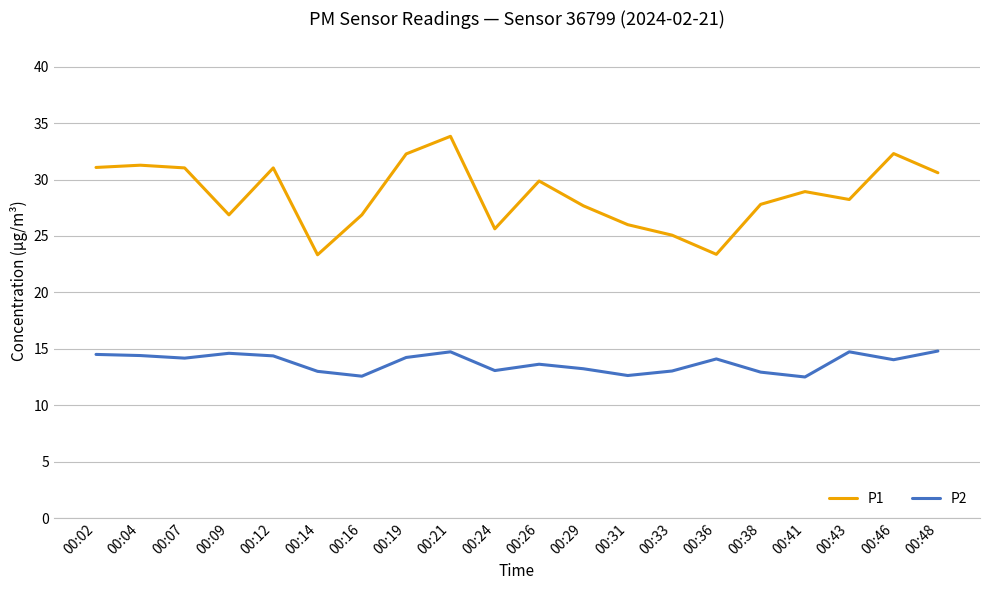

Does the chart have visible grid lines?

Yes